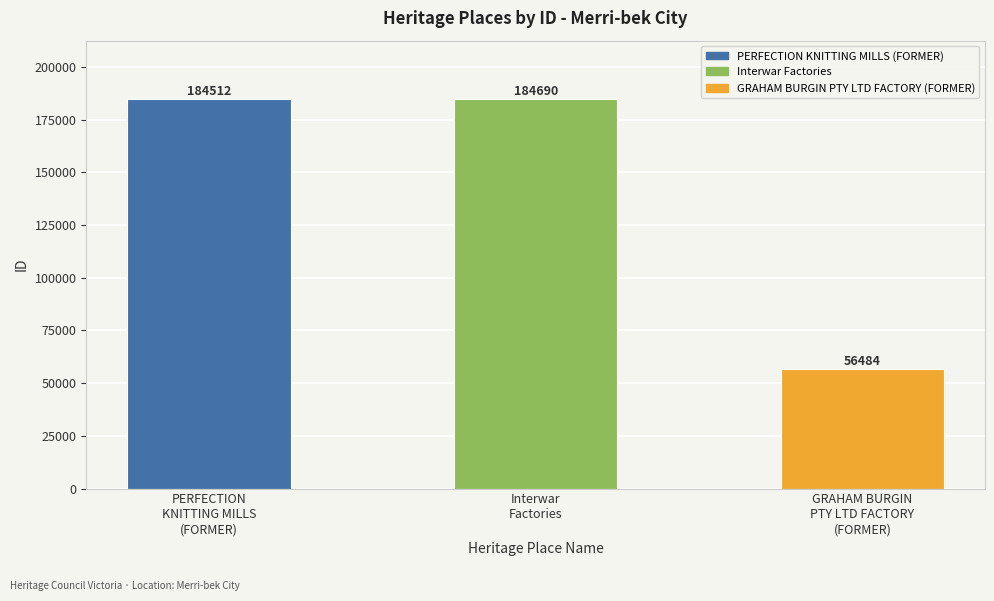

Are the bars horizontal?

No